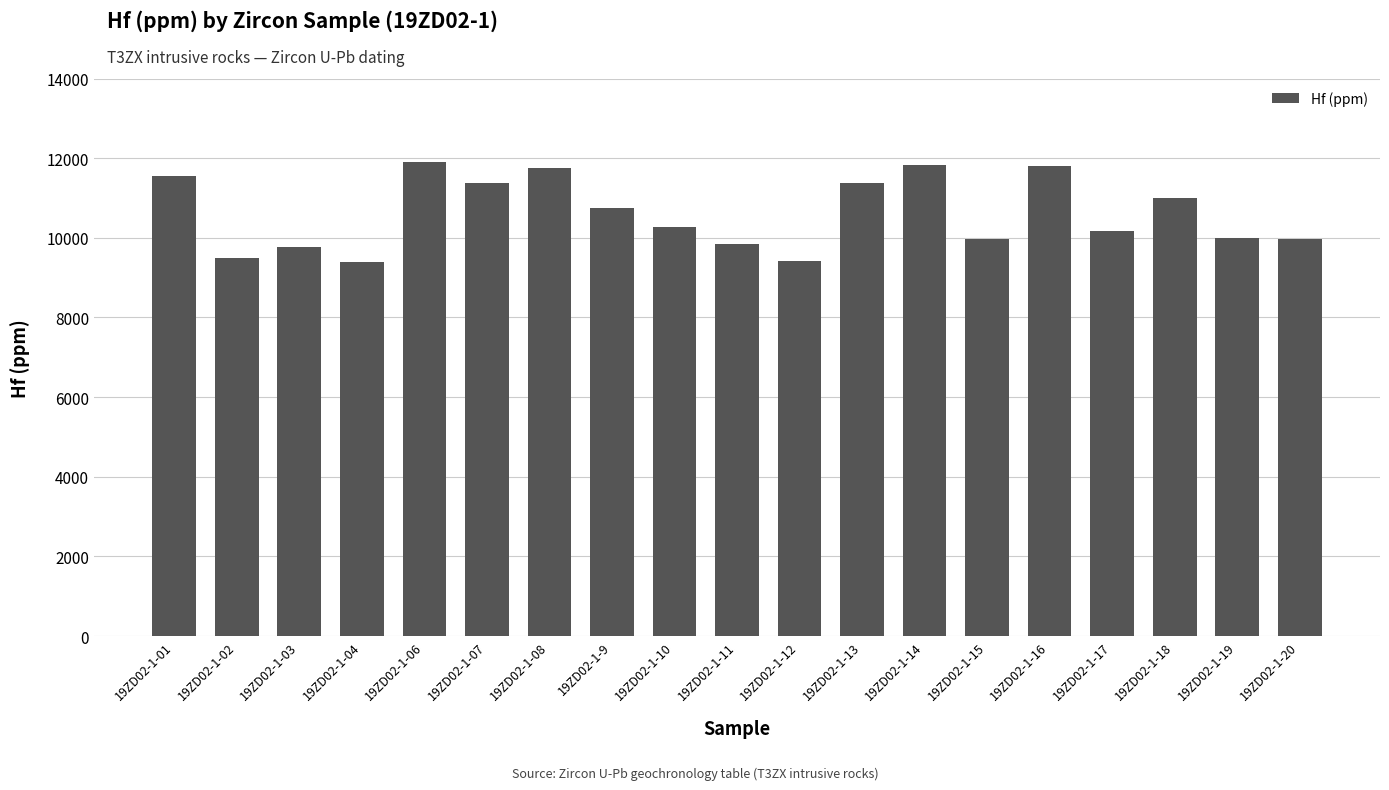

How many data points are less than 10265?

9